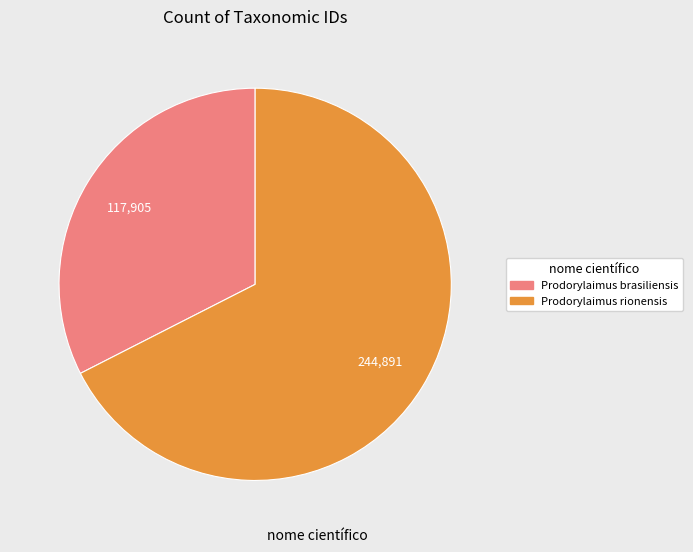

How many segments does this pie chart have?

2